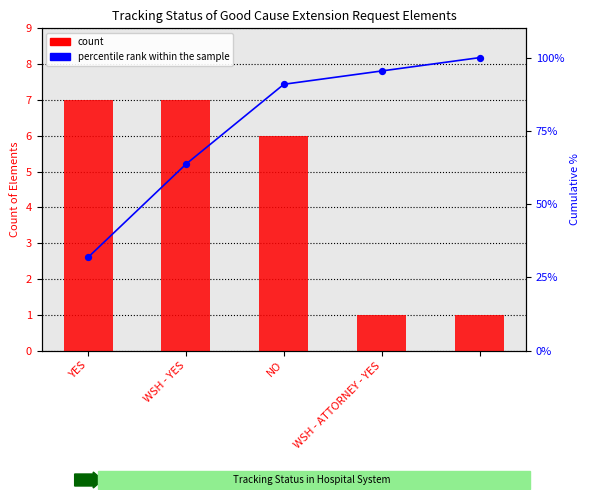

At how many categories does at least one series exceed 34?

4